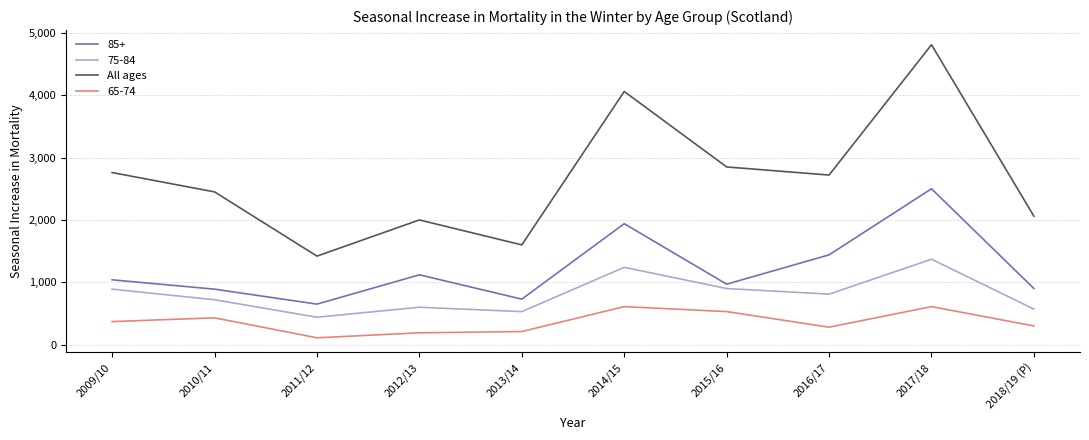

List the series in order of their overall mean, lowest first.

65-74, 75-84, 85+, All ages